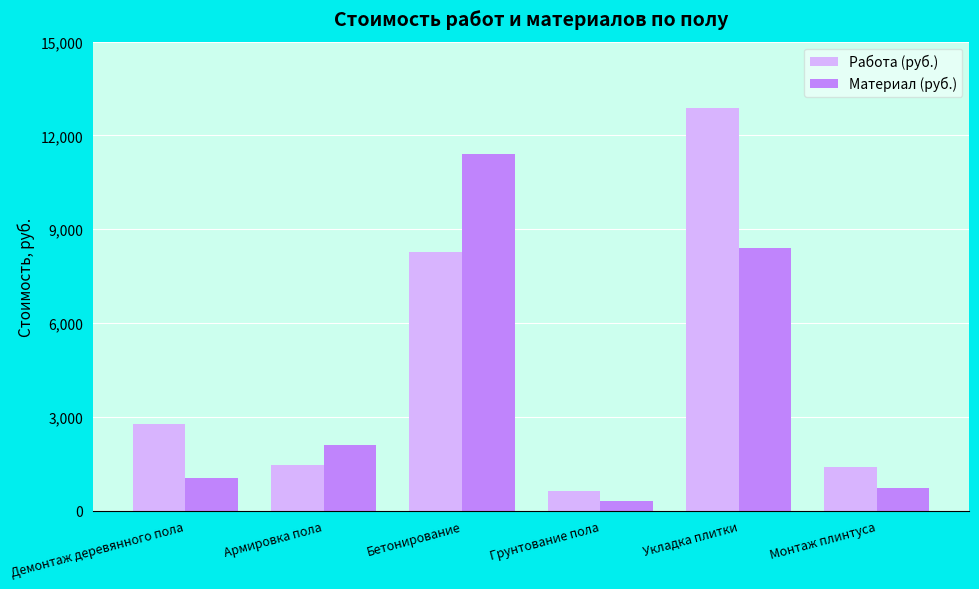

What is the difference between the Работа (руб.) values at Армировка пола and Демонтаж деревянного пола?

1288